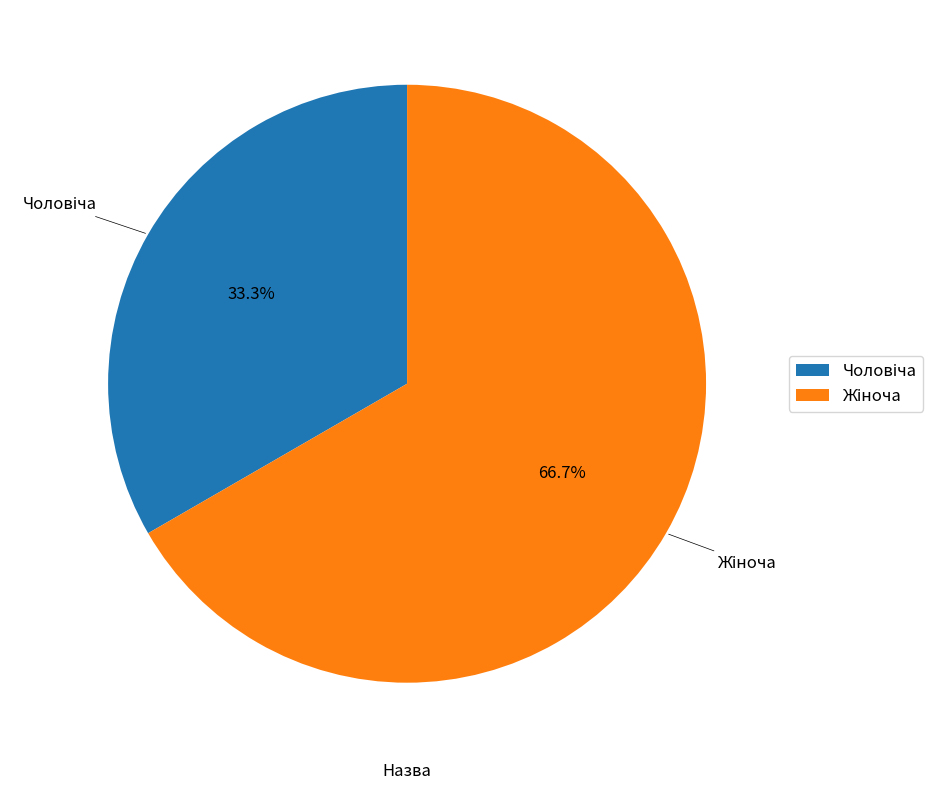

Is there a majority slice in this chart?

Yes